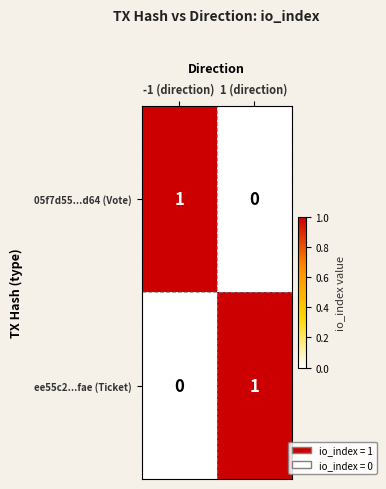

What is the total value across all series at 1 (direction)?

1